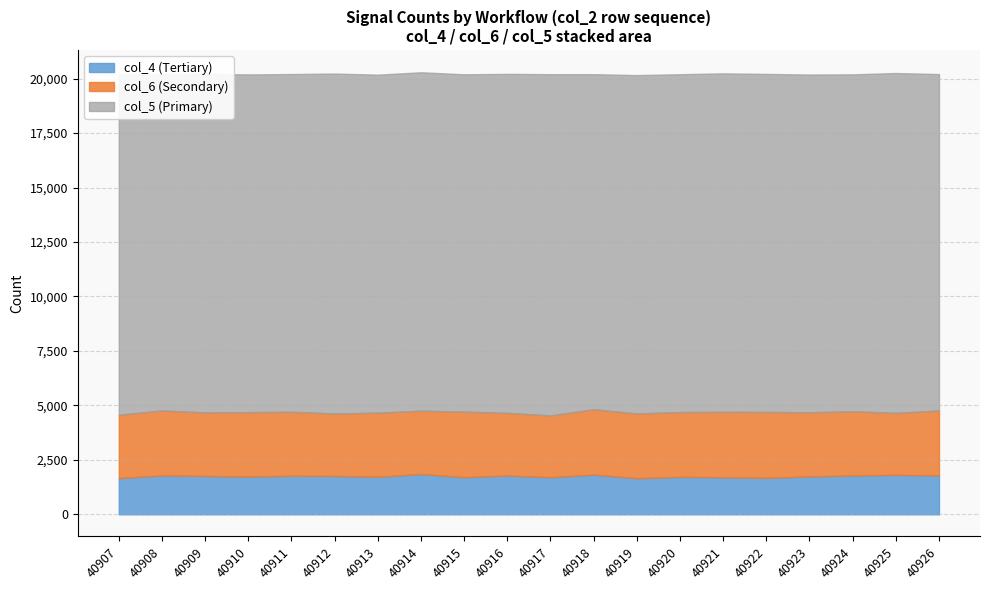

Rank the series at 40921 from highest to lowest value.

col_5 (Primary), col_6 (Secondary), col_4 (Tertiary)